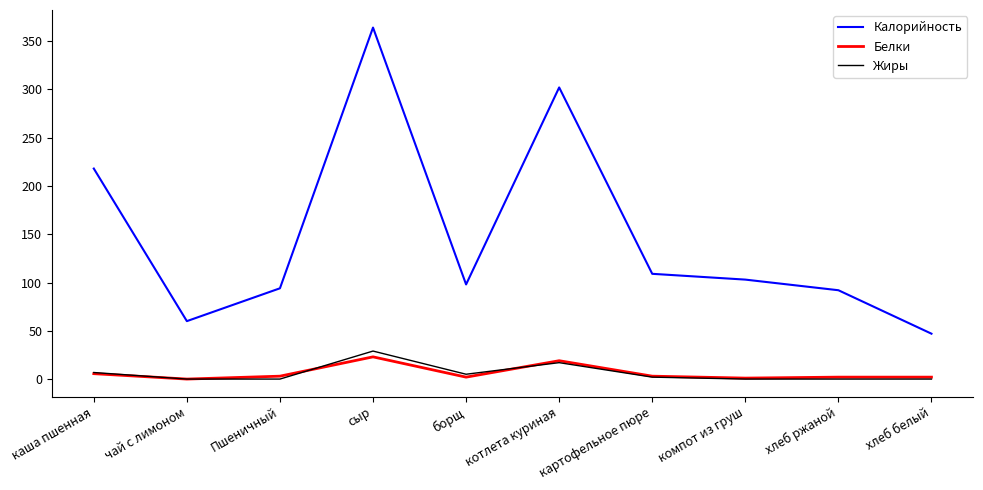

Is it true that Жиры equals 12.5 at сыр?

False